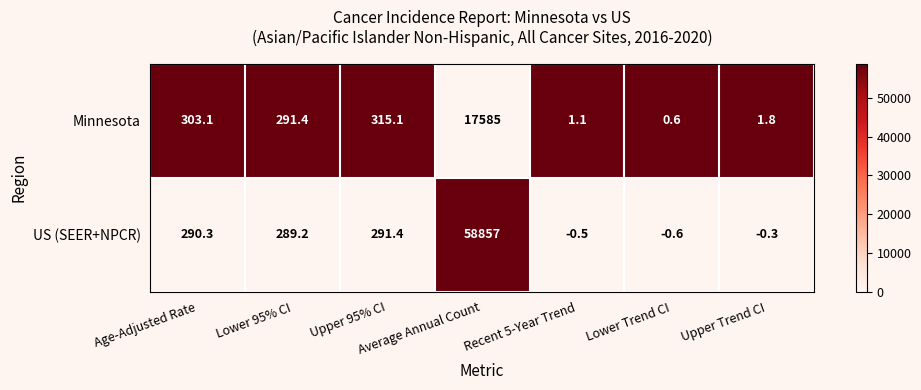

What is the smallest value displayed?

-0.6